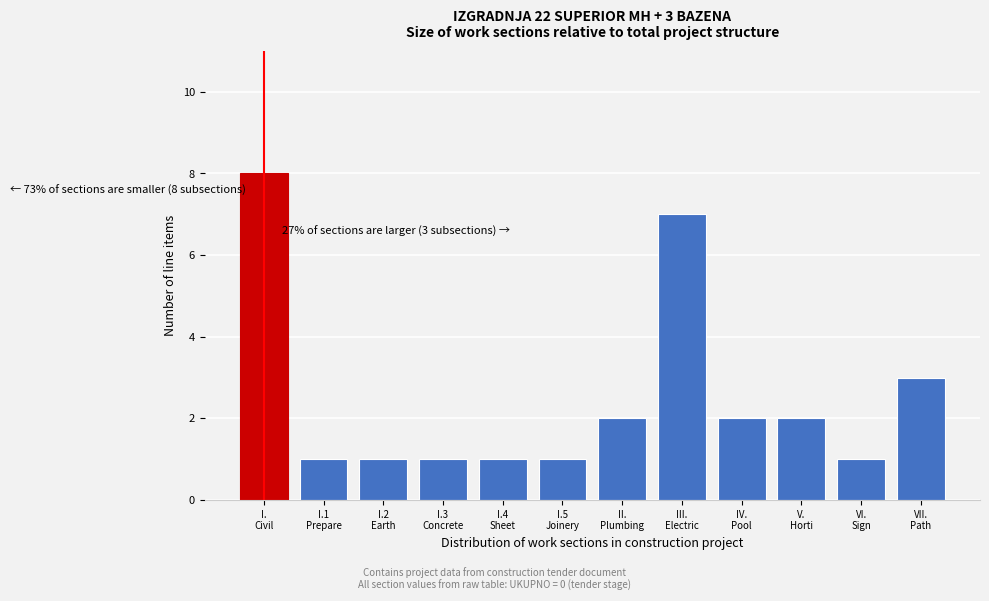

Reading left to right, transcribe all the data shown in this chart.

8	1	1	1	1	1	2	7	2	2	1	3